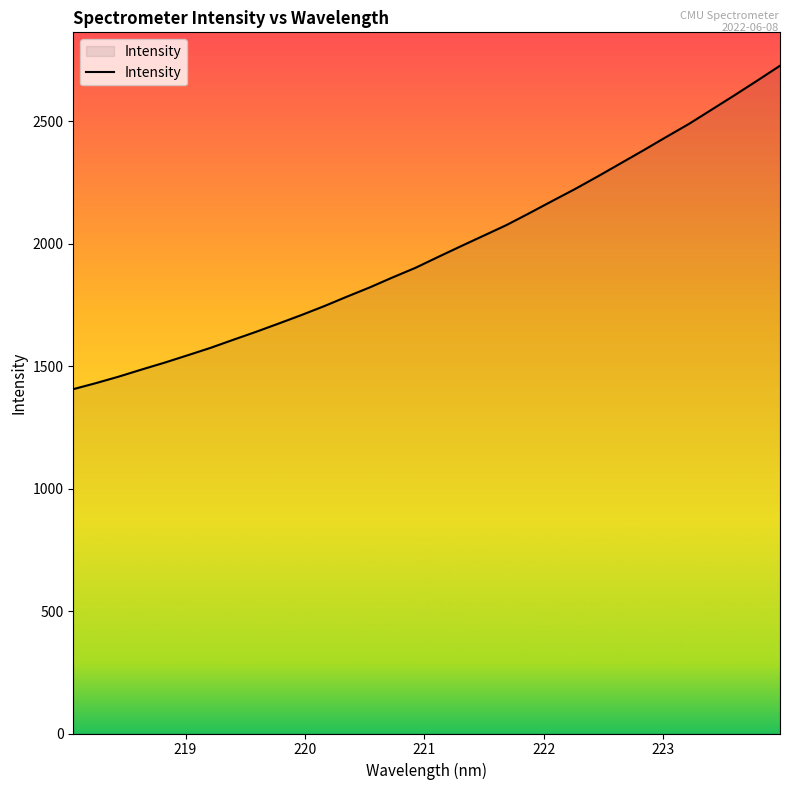

What is the smallest value displayed?

1406.4